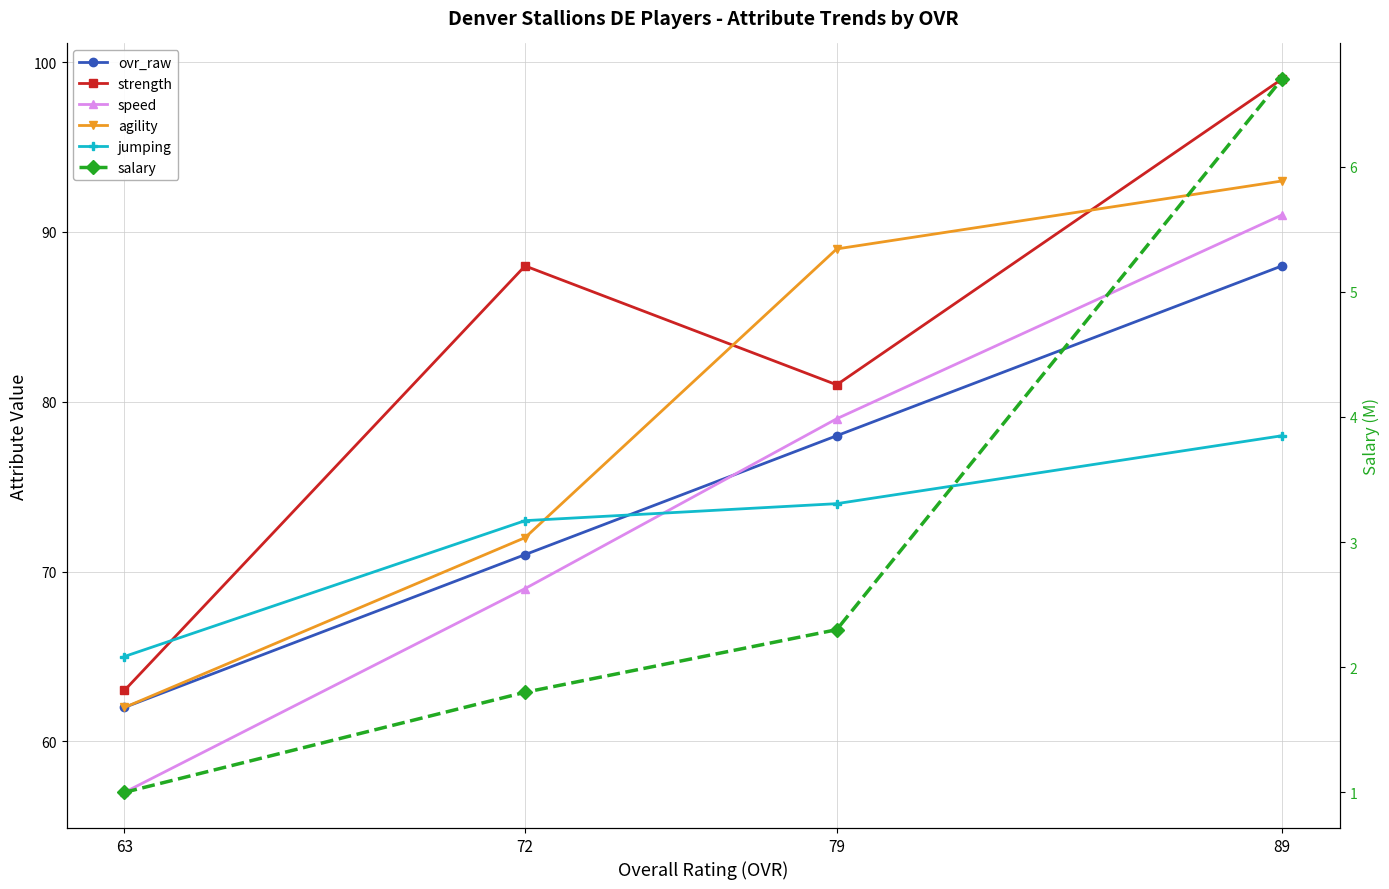

Is the value of jumping at 89 greater than the value of speed at 63?

Yes